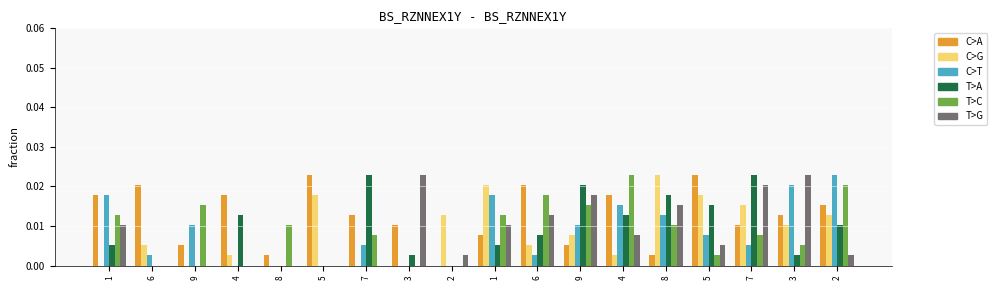

How many distinct data groups are displayed?

6